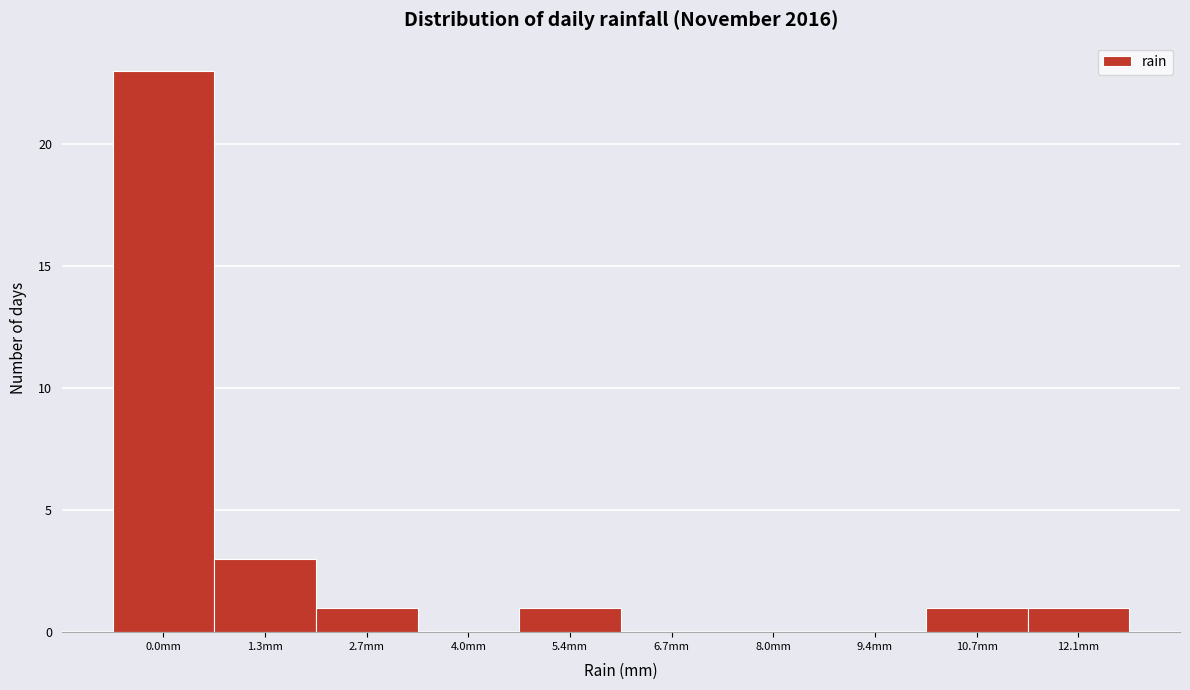

Reading right to left, list all the values displayed in this chart.

12.1mm=1	10.7mm=1	9.4mm=0	8.0mm=0	6.7mm=0	5.4mm=1	4.0mm=0	2.7mm=1	1.3mm=3	0.0mm=23